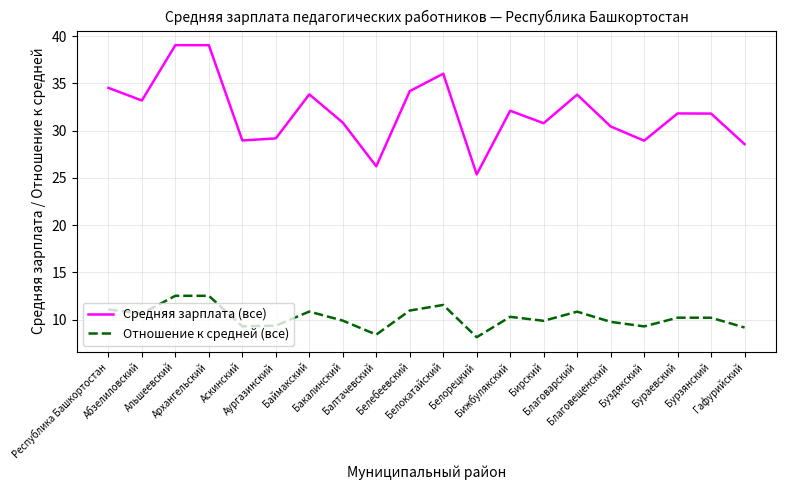

Which series has the largest total across all categories?

Средняя зарплата (все)